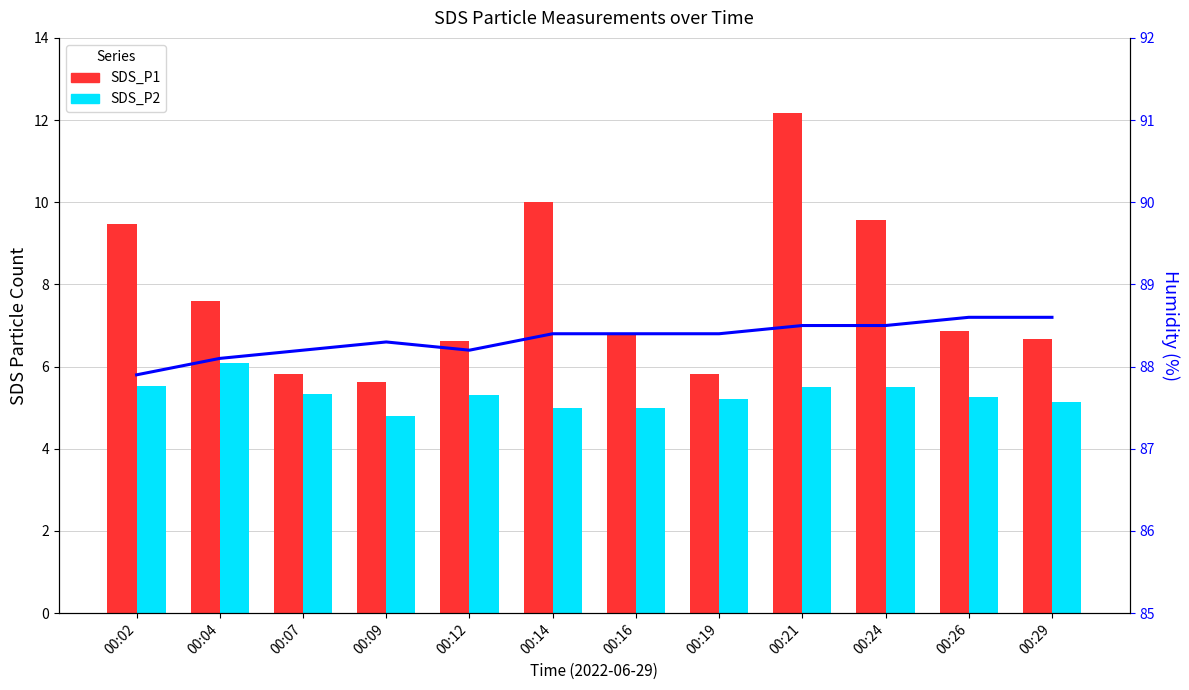

How many groups of bars are there?

12